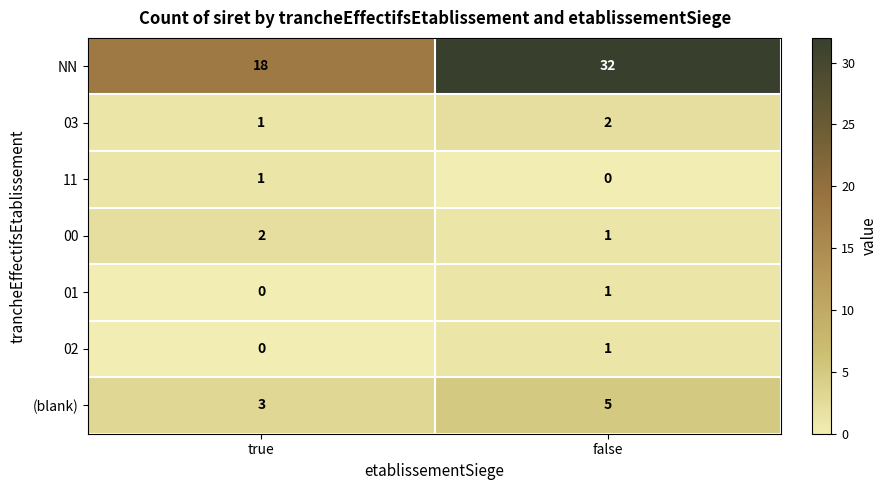

The value of NN at true is 32. True or false?

False